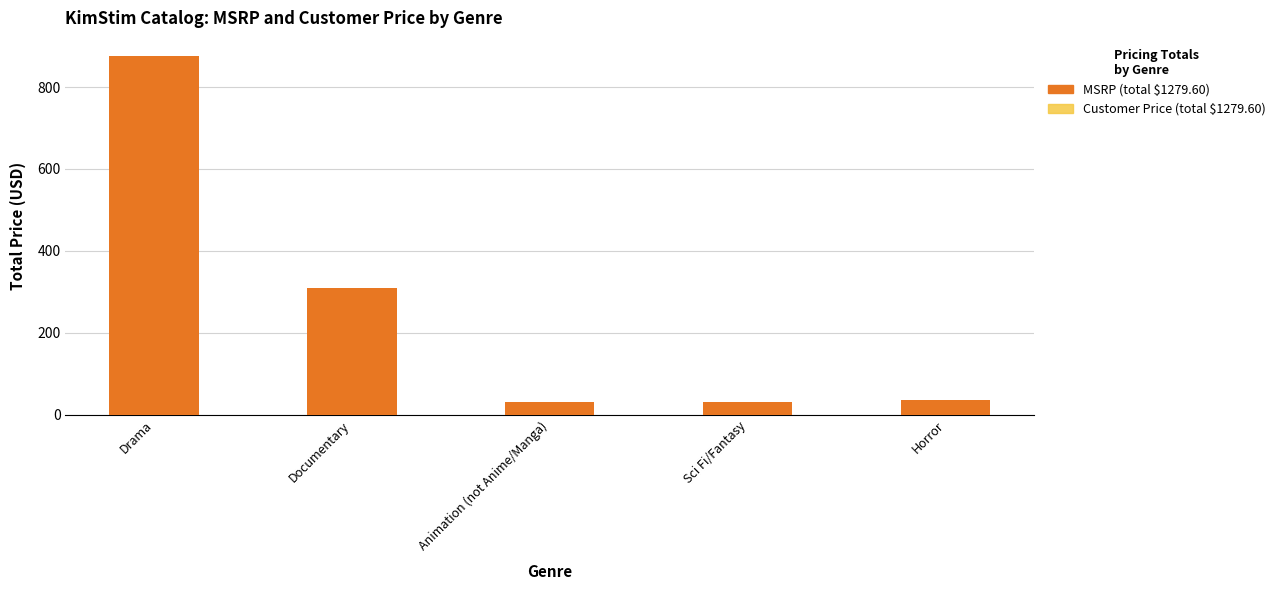

What is the difference between the maximum and minimum values in the Customer Price series?

846.1